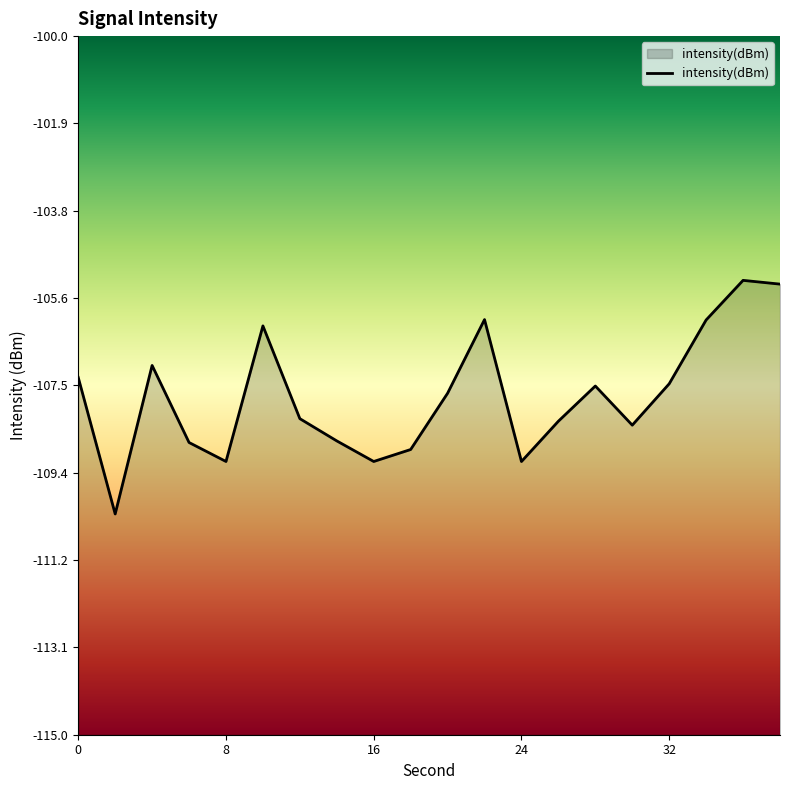

What is the smallest value displayed?

-110.3